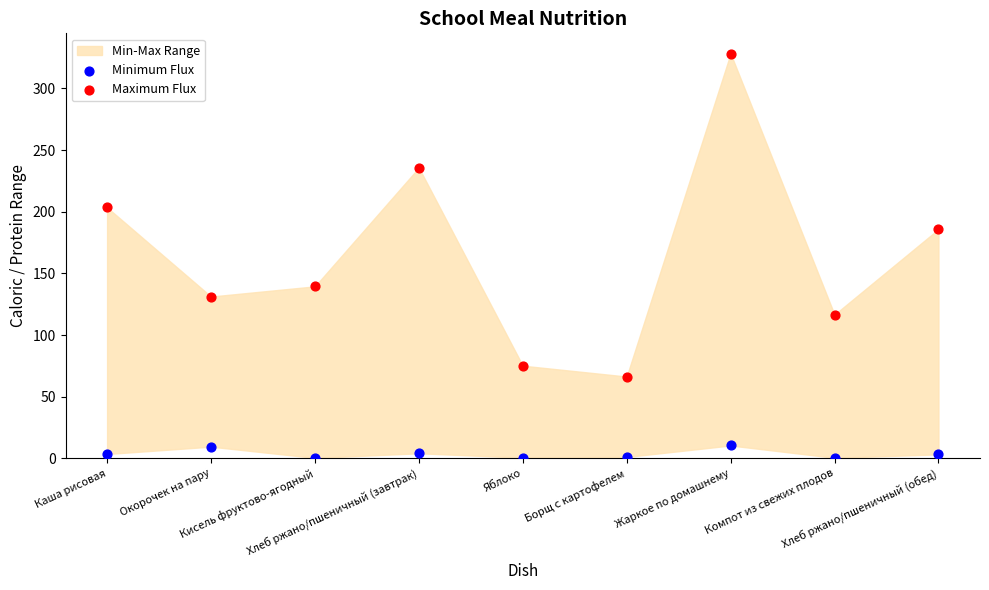

Which series has the largest Y range (max minus min)?

Maximum Flux